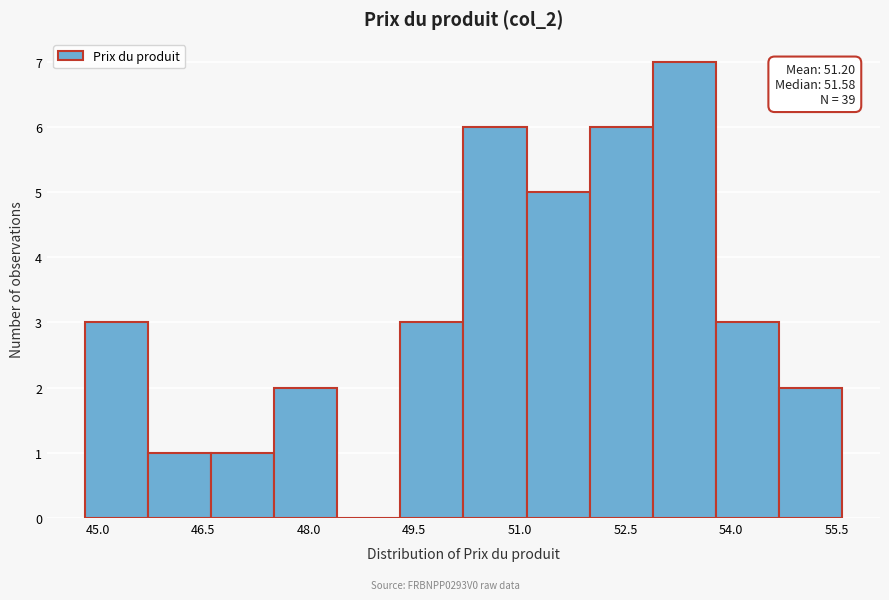

Over which range of the x-axis is the bar tallest?

52.8 to 53.8